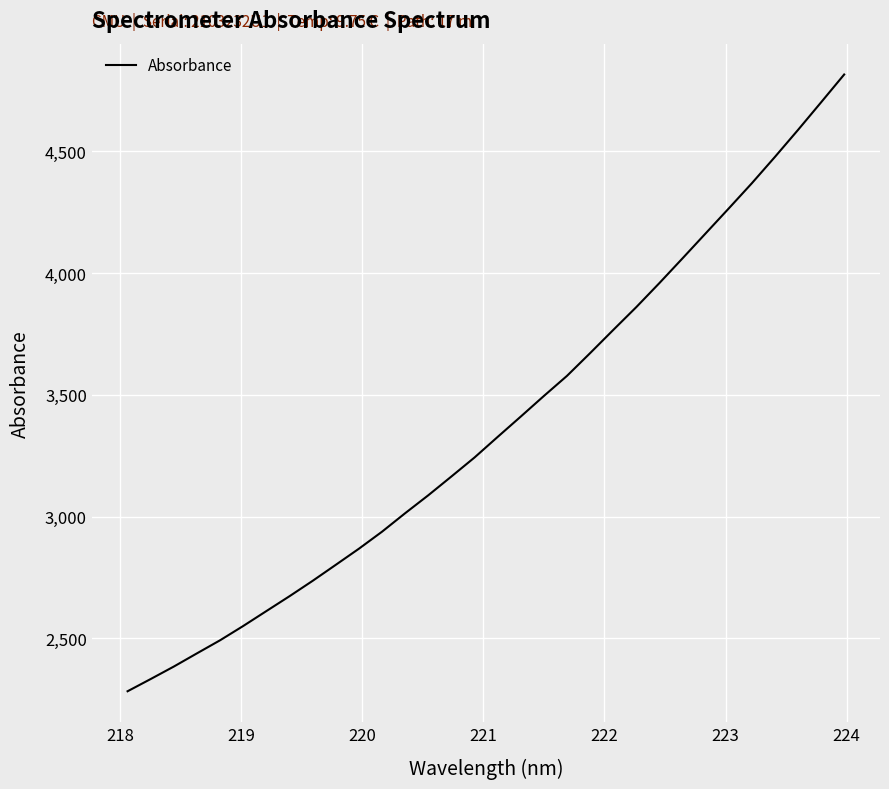

What is the difference between the maximum and minimum values?

2531.7